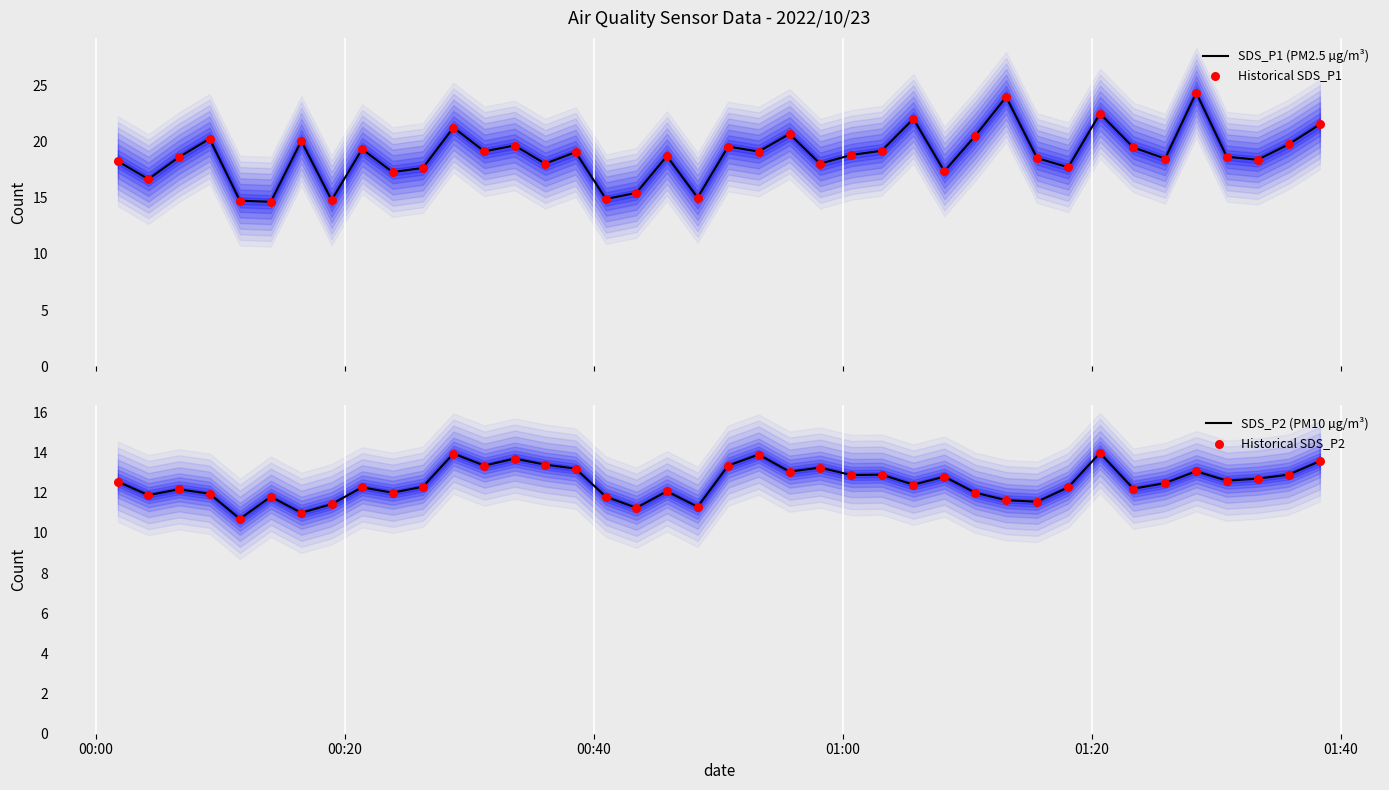

Which series has the widest spread of Y values?

SDS_P1 (PM2.5 µg/m³)